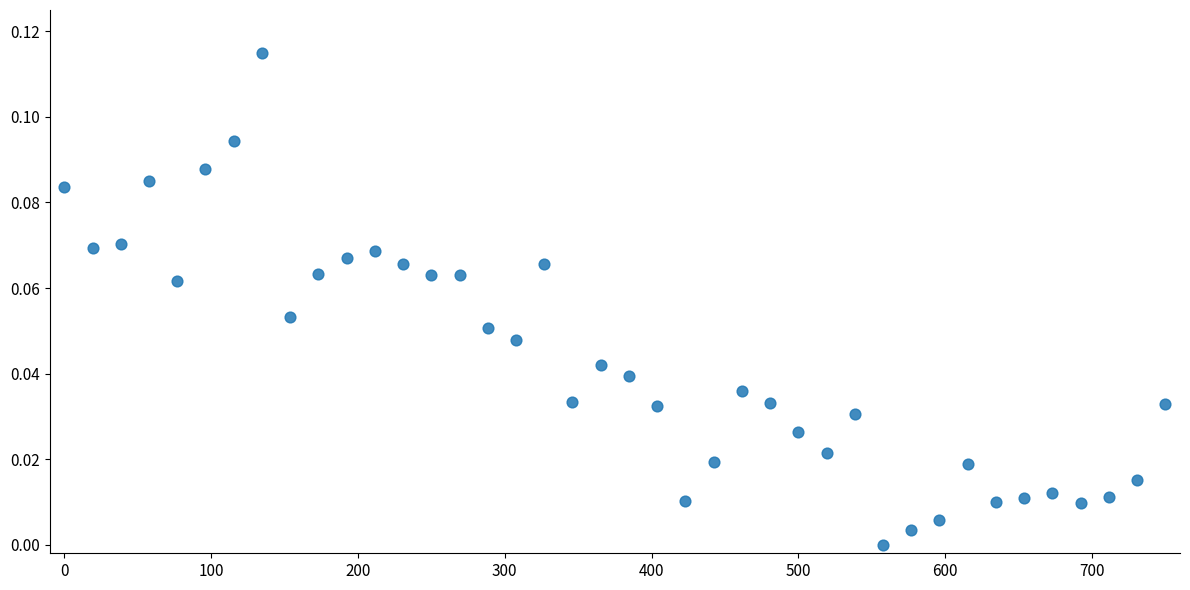

What is the range of X values (max minus min)?

750.0